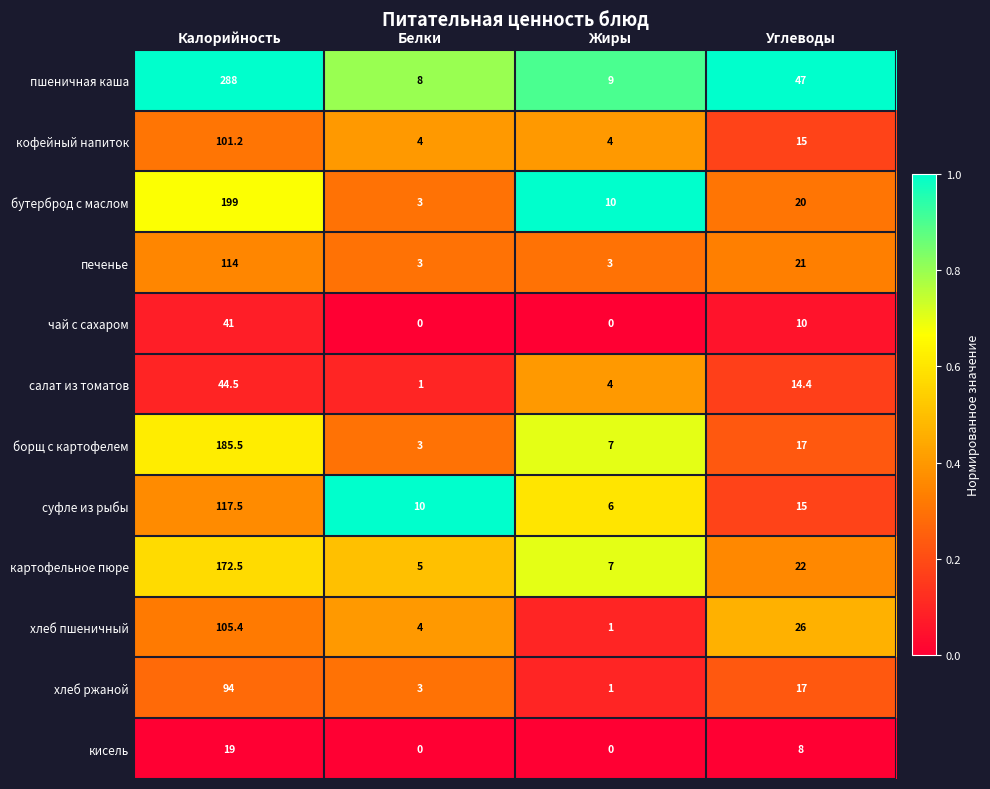

List the labels in order of бутерброд с маслом value, smallest first.

Белки, Жиры, Углеводы, Калорийность